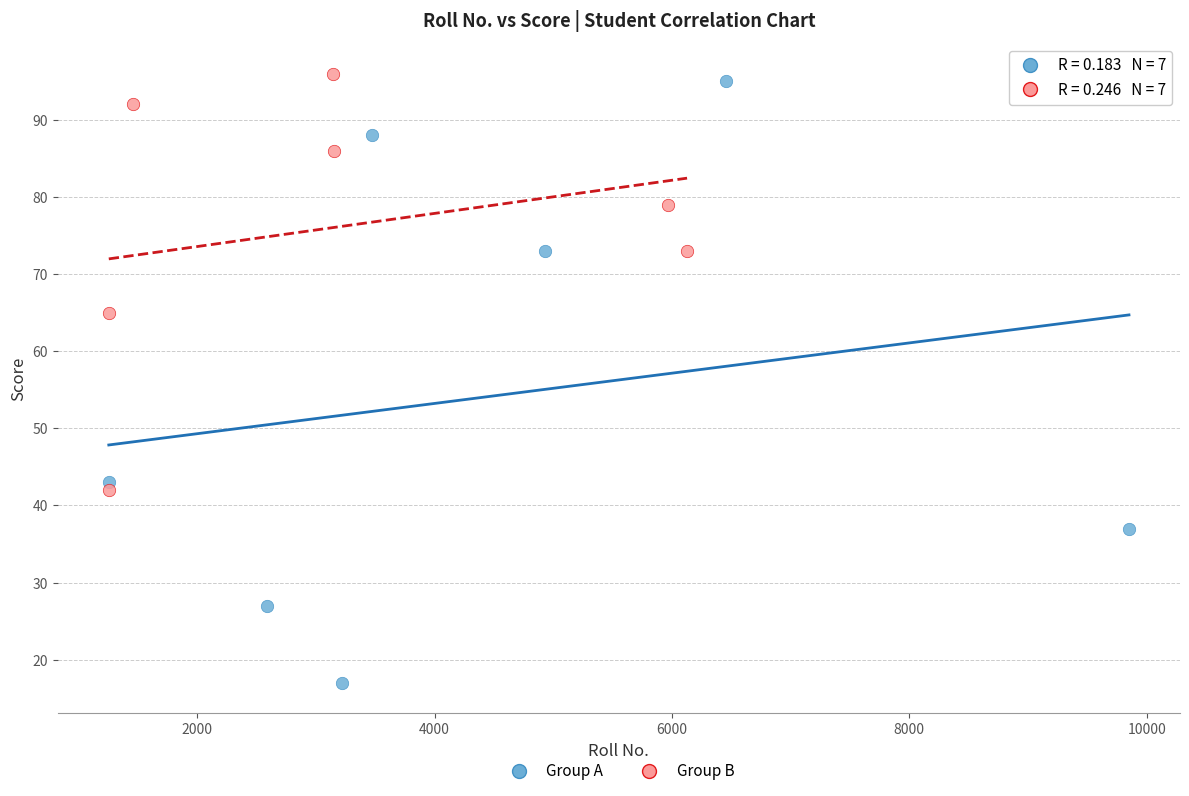

Which series reaches the minimum Y coordinate?

Group A